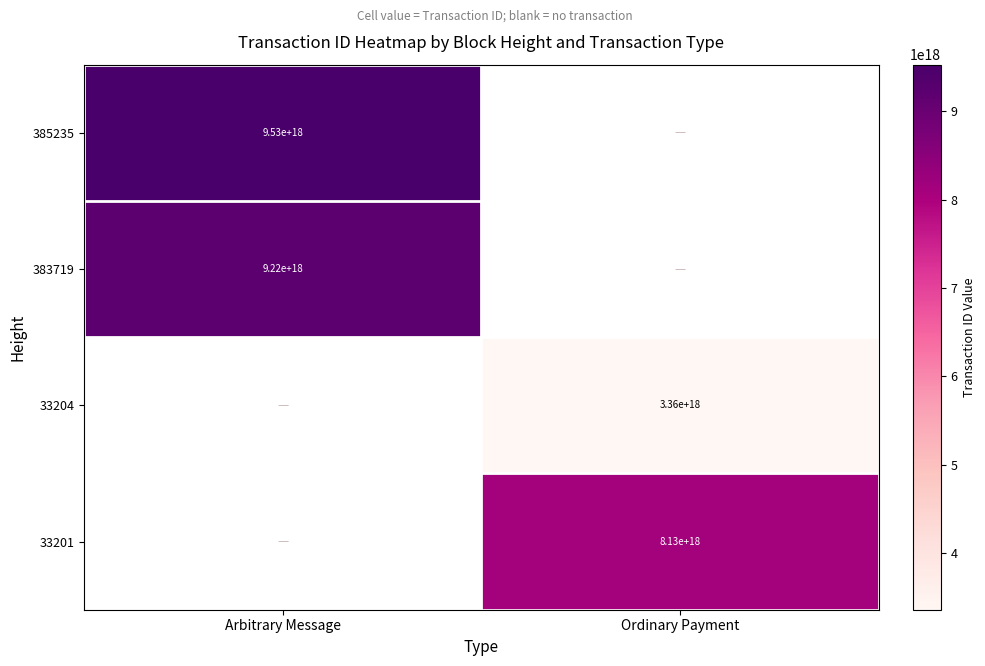

The 33201 series shows 11463845211338307584.0 at Ordinary Payment. True or false?

False